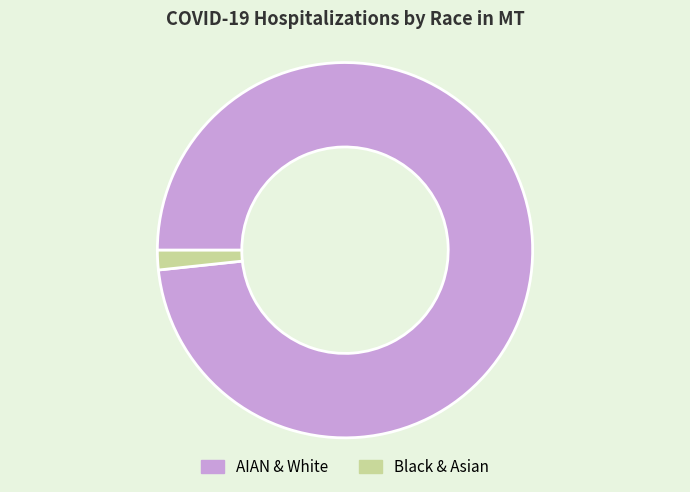

The Black & Asian slice represents 14% of the pie. True or false?

False